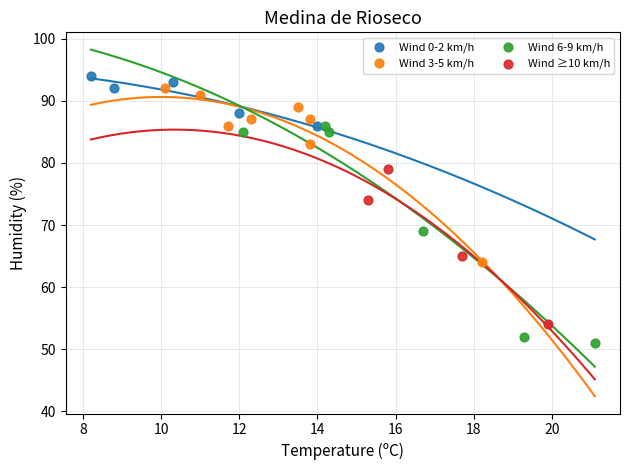

Which series reaches the maximum Y coordinate?

Wind 0-2 km/h